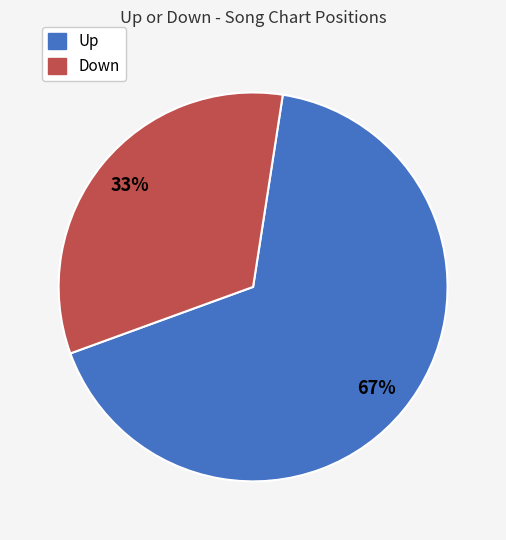

To the nearest percent, what is the average slice percentage?

50%